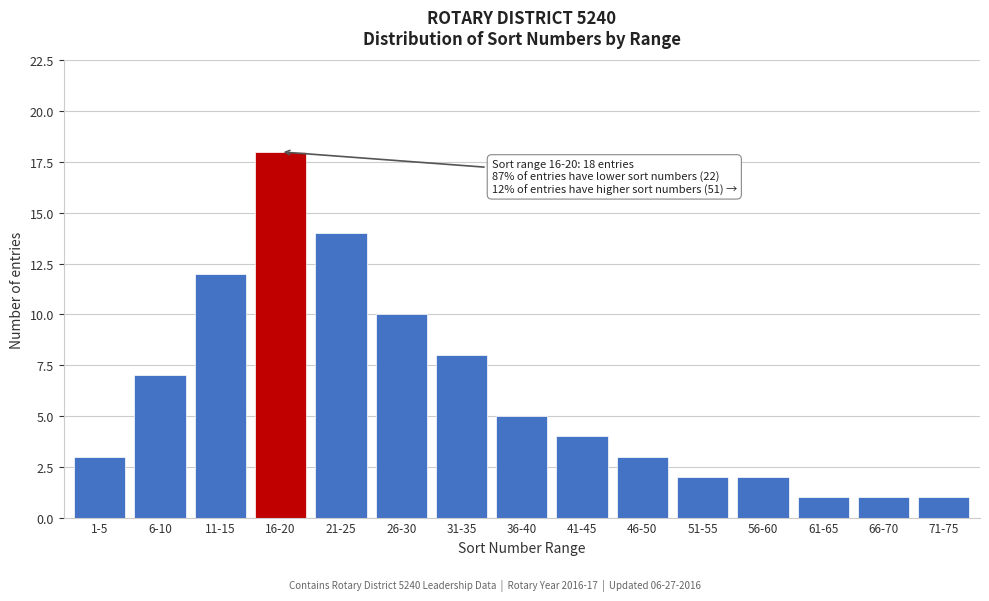

Reading left to right, list all the values displayed in this chart.

1-5=3	6-10=7	11-15=12	16-20=18	21-25=14	26-30=10	31-35=8	36-40=5	41-45=4	46-50=3	51-55=2	56-60=2	61-65=1	66-70=1	71-75=1